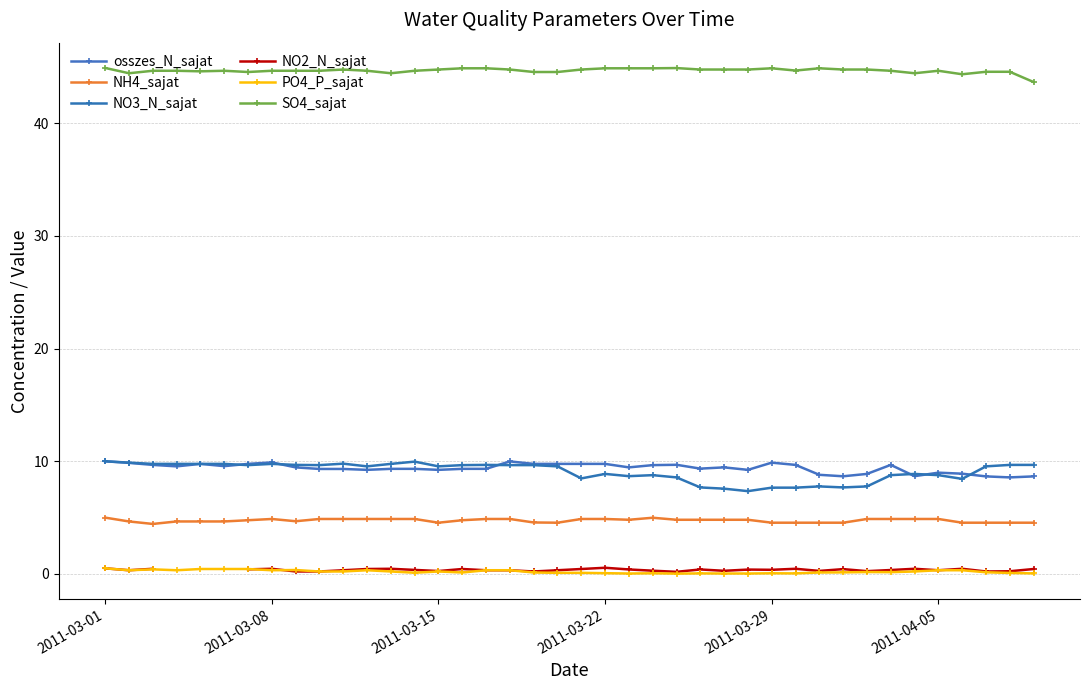

At which label does NO3_N_sajat reach its peak?

2011-03-01